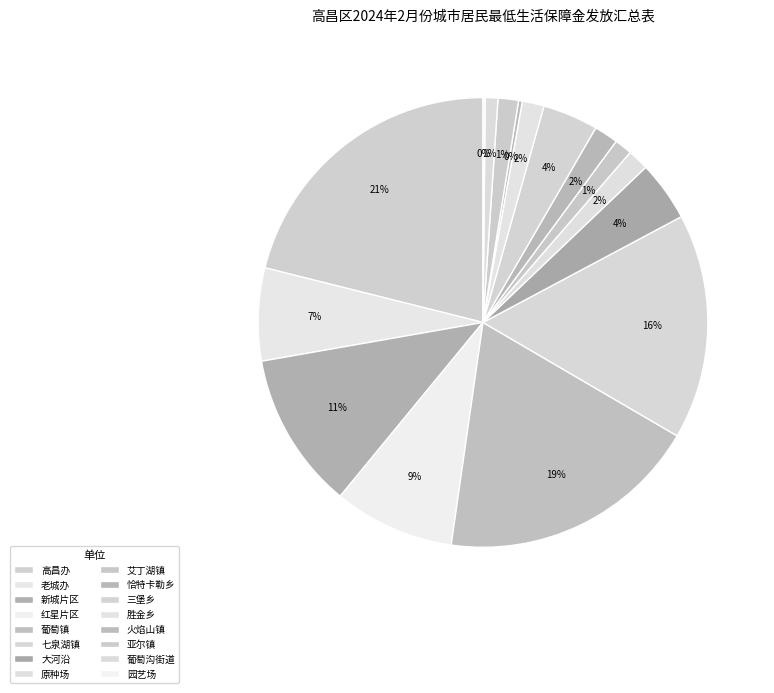

Count the number of slices in the pie.

16